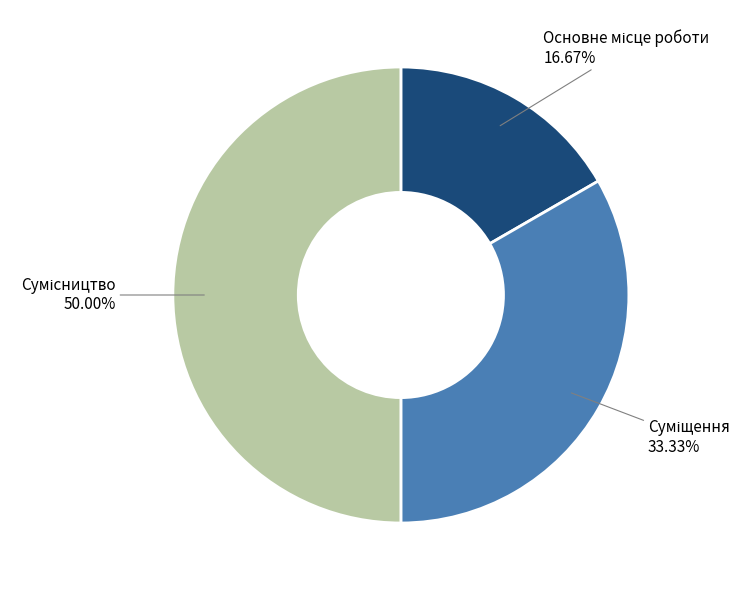

How many slices are in this pie chart?

3